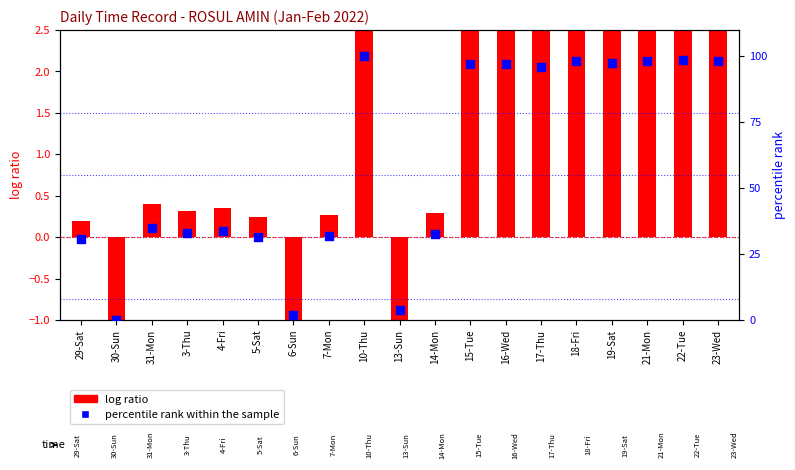

What is the total value across all series at 16-Wed?

100.5